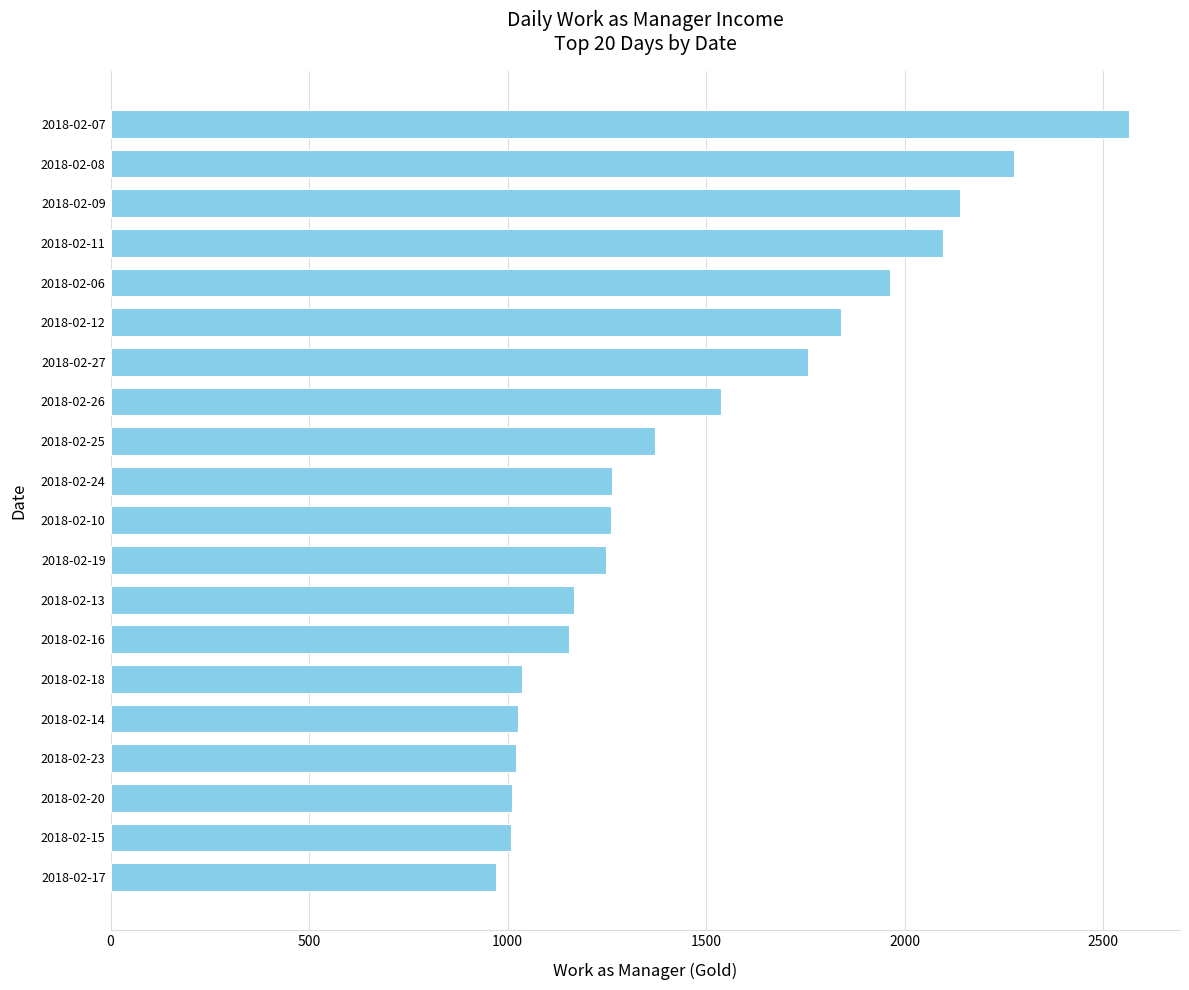

Where is the data nearest to the value 1767?

2018-02-27